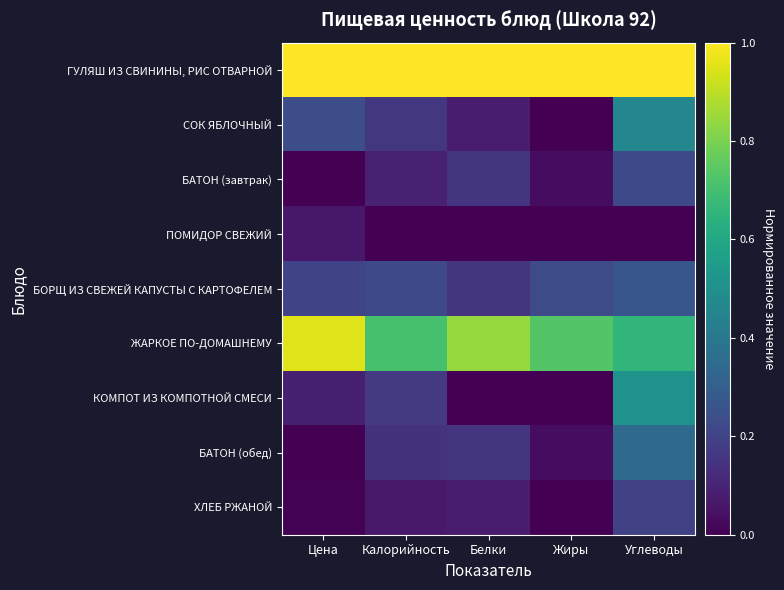

What is the total value across all series at Углеводы?

3.7